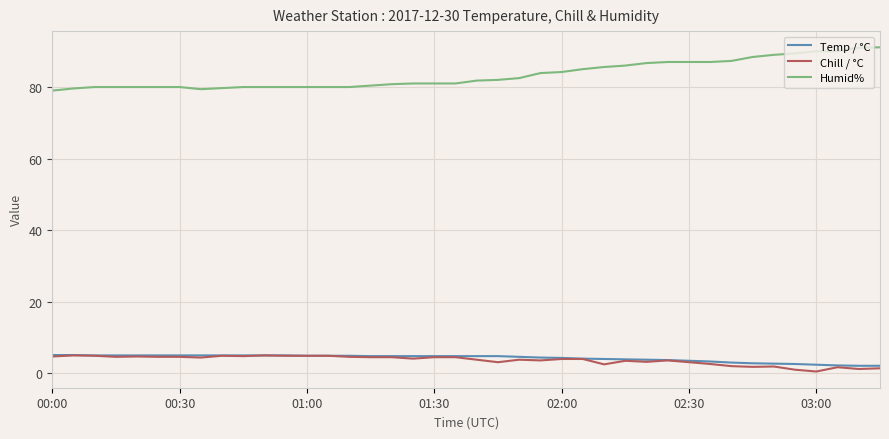

True or false: Temp / °C and Humid% intersect in this chart.

False